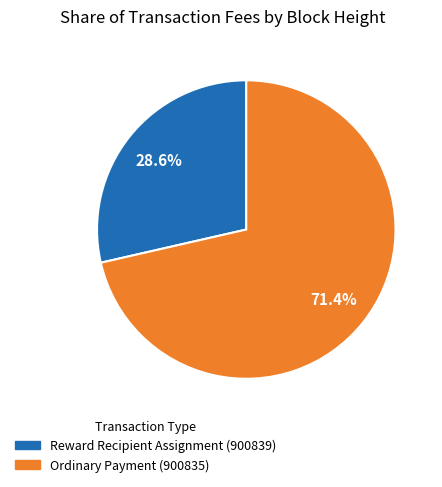

Is there a majority slice in this chart?

Yes